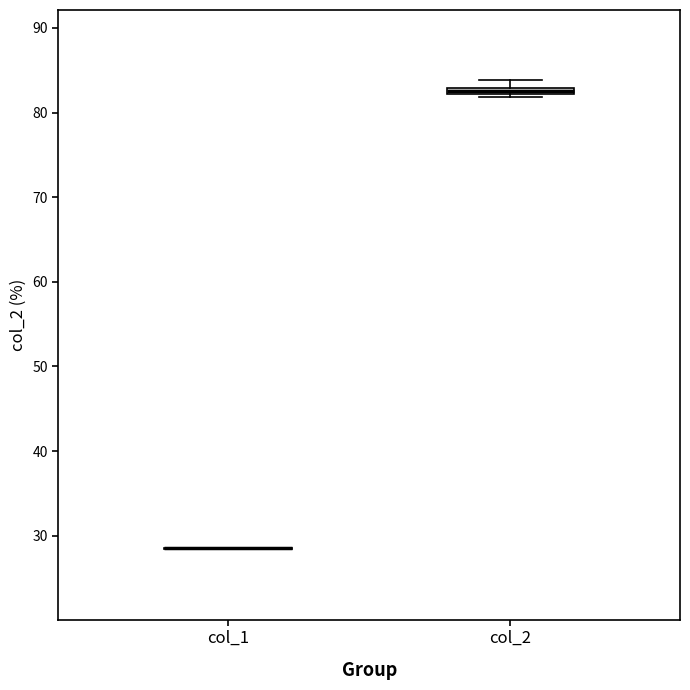

Where is the lower edge of the box for col_2 on the y-axis? The values are not printed on the chart, so give them approximately, as read against the axis.

82